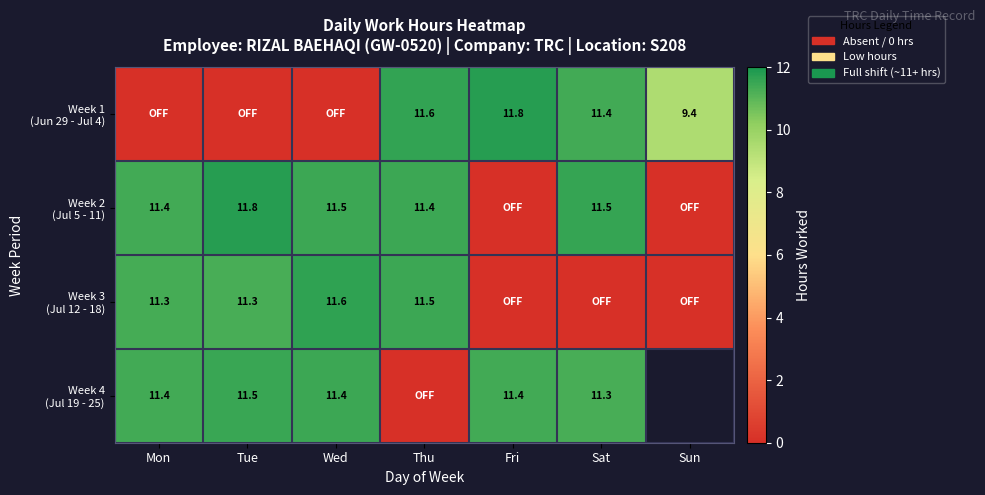

At which label is Week 1 (Jun 29 - Jul 4) closest to 5?

Sun